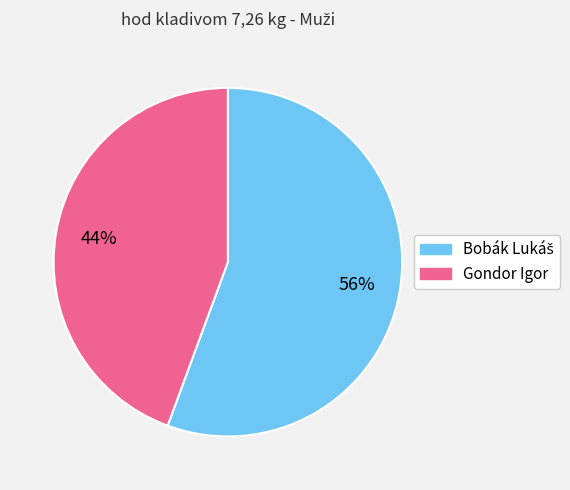

What percentage is the Gondor Igor slice, to the nearest percent?

44%